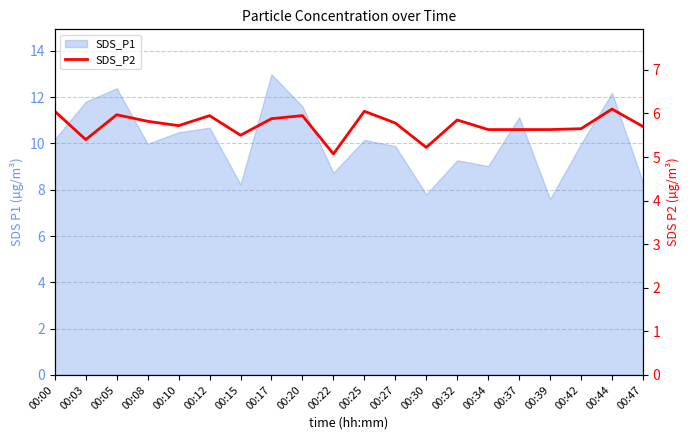

Approximately how many times larger is the value at 00:42 compared to 00:00?

0.9